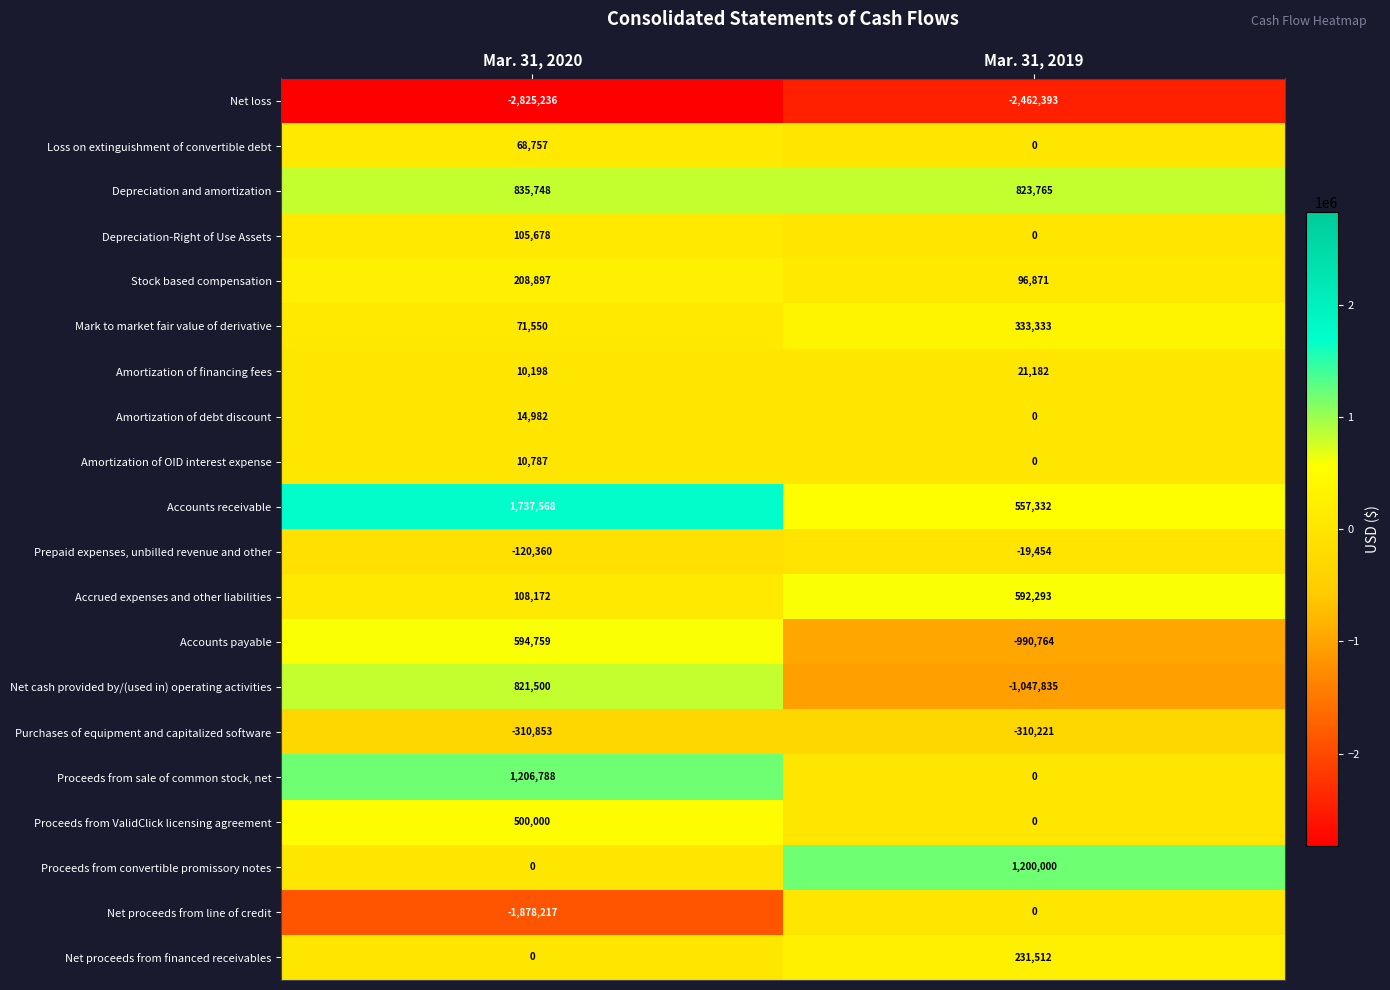

What is the sum of all Amortization of OID interest expense values?

10787